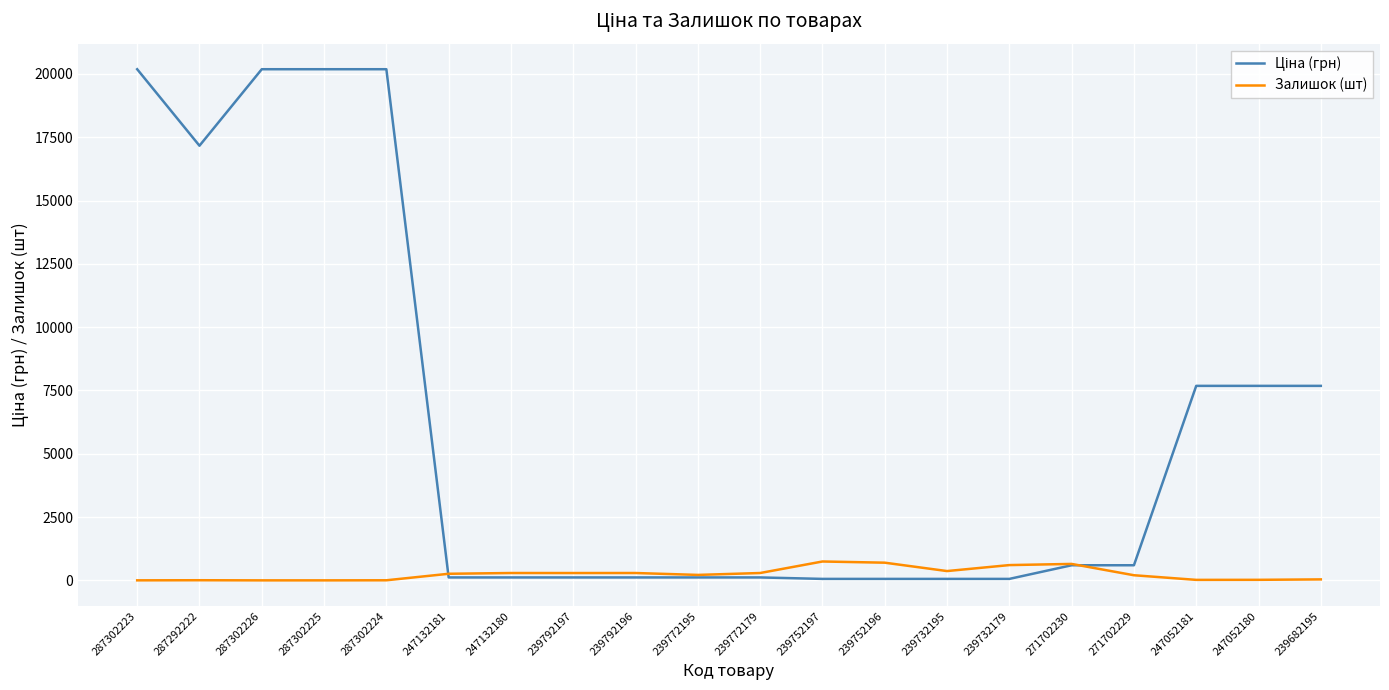

What is the difference between the highest and lowest values at 287302225?

20186.0